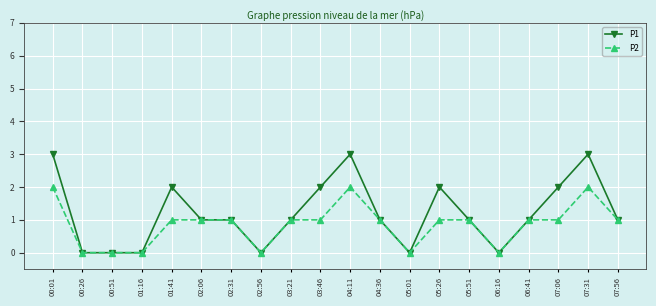

How many categories are shown in the chart?

20